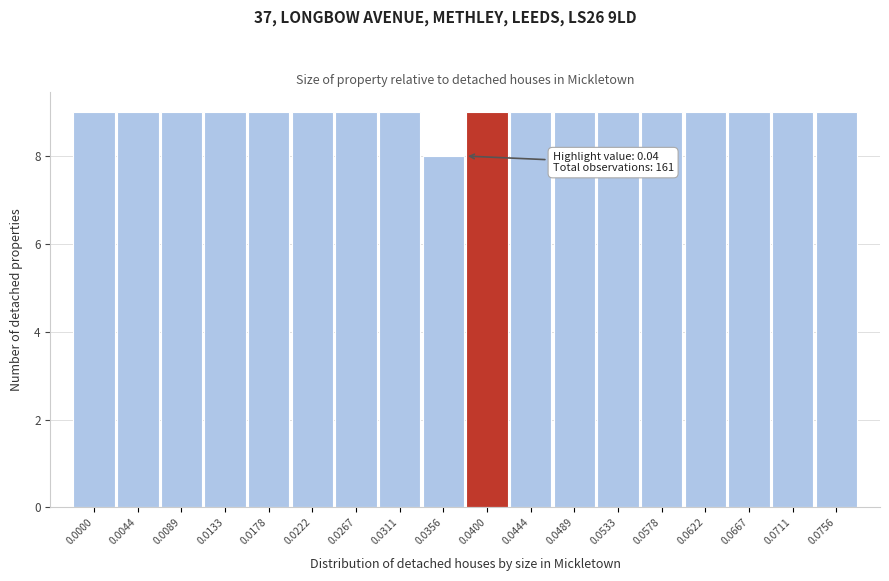

Reading right to left, extract all data points from this chart.

9	9	9	9	9	9	9	9	9	8	9	9	9	9	9	9	9	9